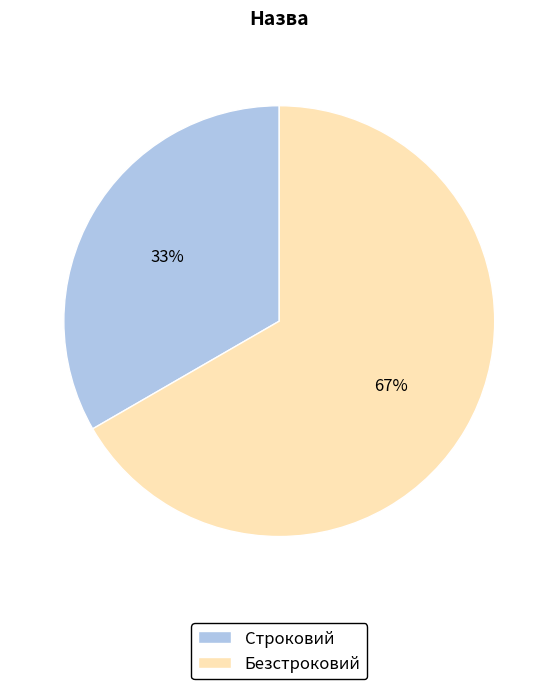

True or false: Строковий accounts for 33% of the total.

True